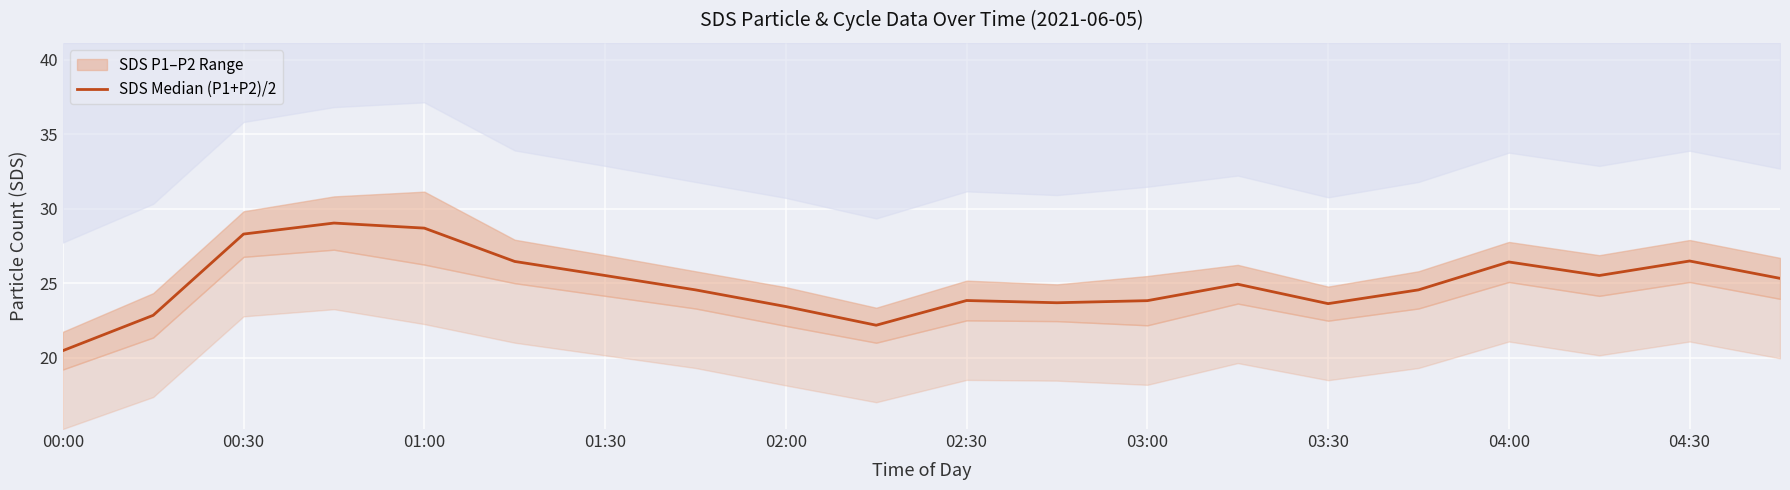

What is the change in value from 00:00 to 03:00?

+3.4